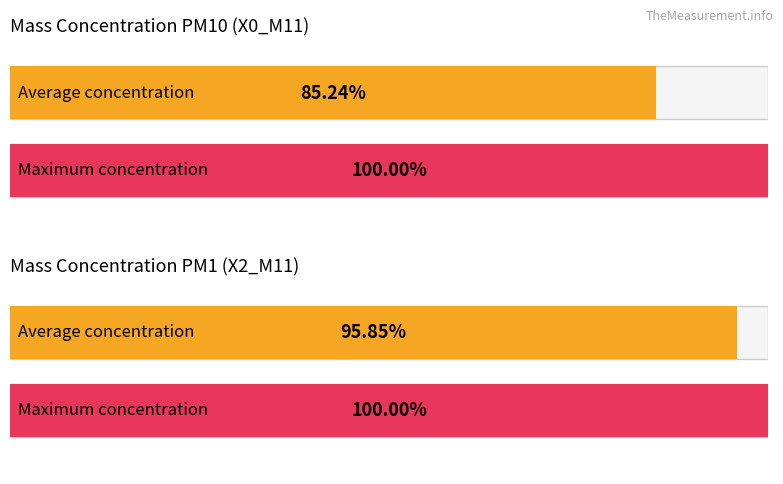

Which series has the largest range (max minus min)?

X0_M11